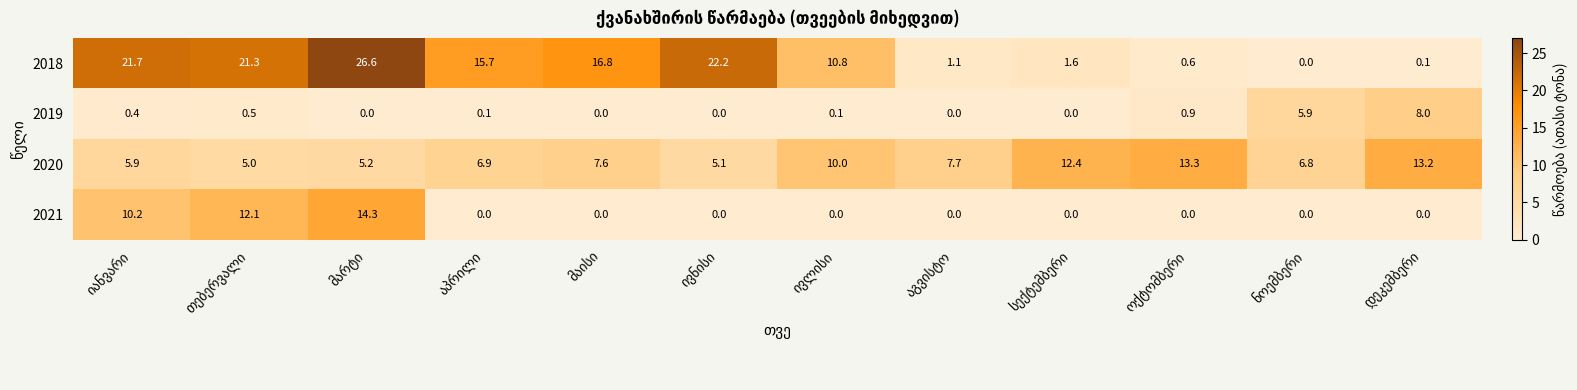

How many data points in 2018 are above 15?

6